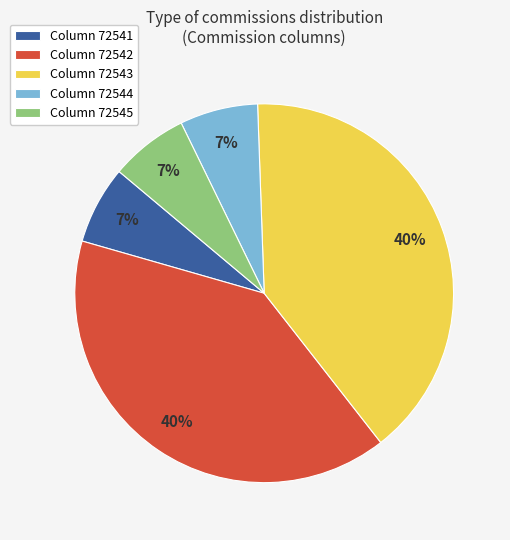

Is Column 72541 the majority of the pie?

No